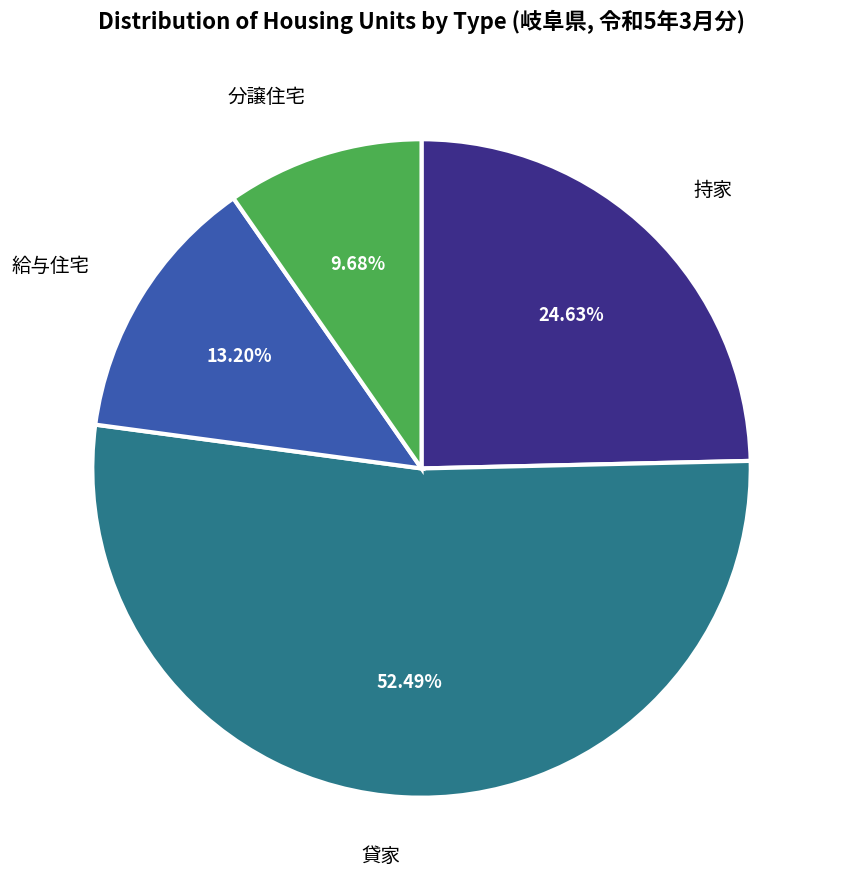

How many slices are in this pie chart?

4